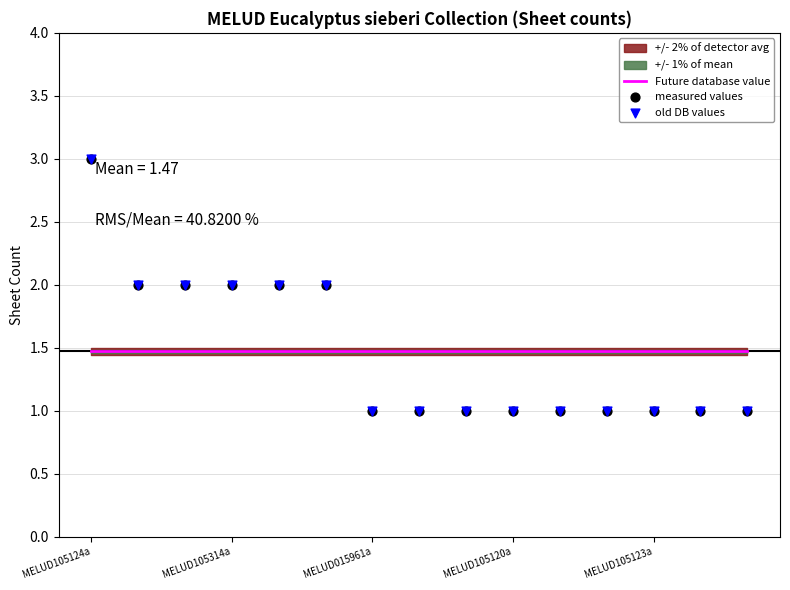

Which series has the largest Y range (max minus min)?

measured values